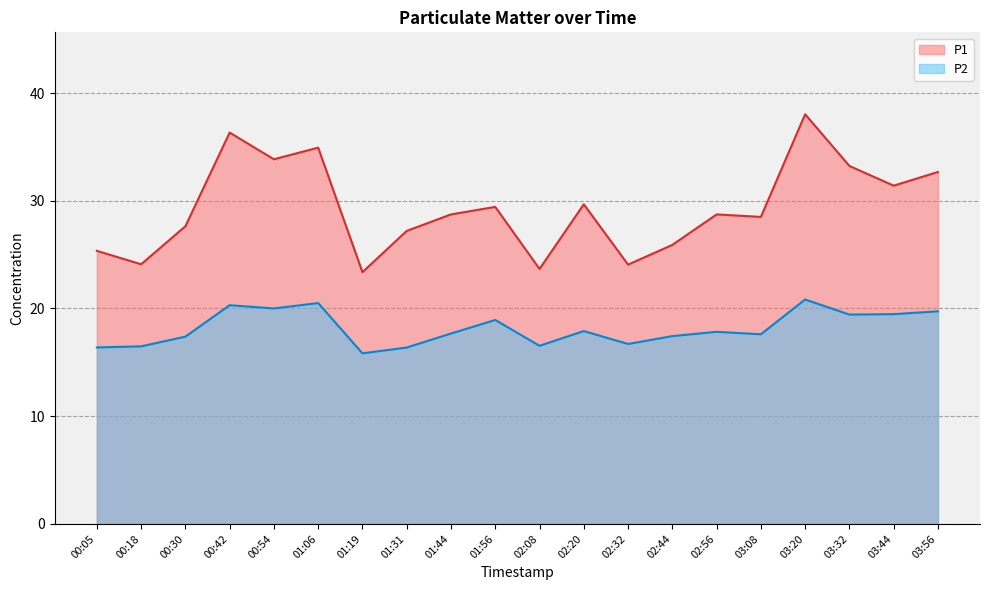

Which category has the highest value in the P2 line series?

03:20